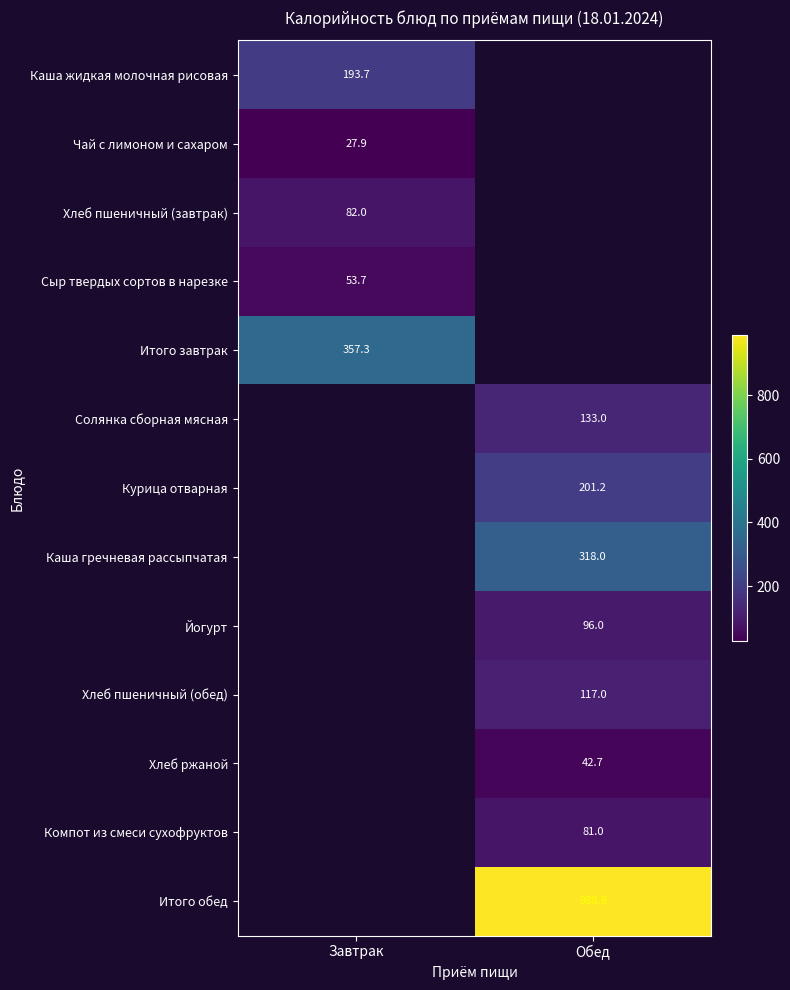

The value of Солянка сборная мясная at Обед is 133.0. True or false?

True